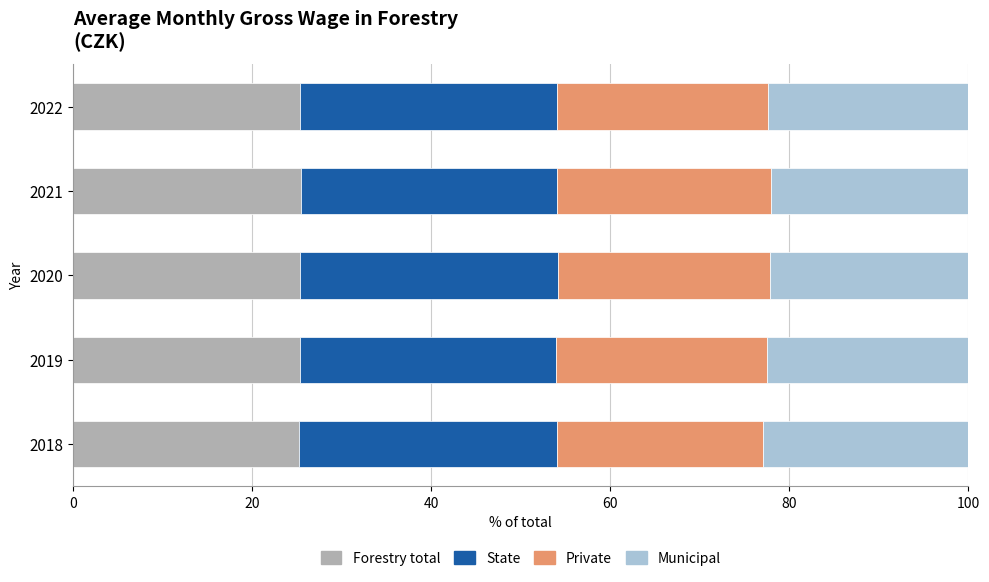

How many categories are shown in the chart?

5